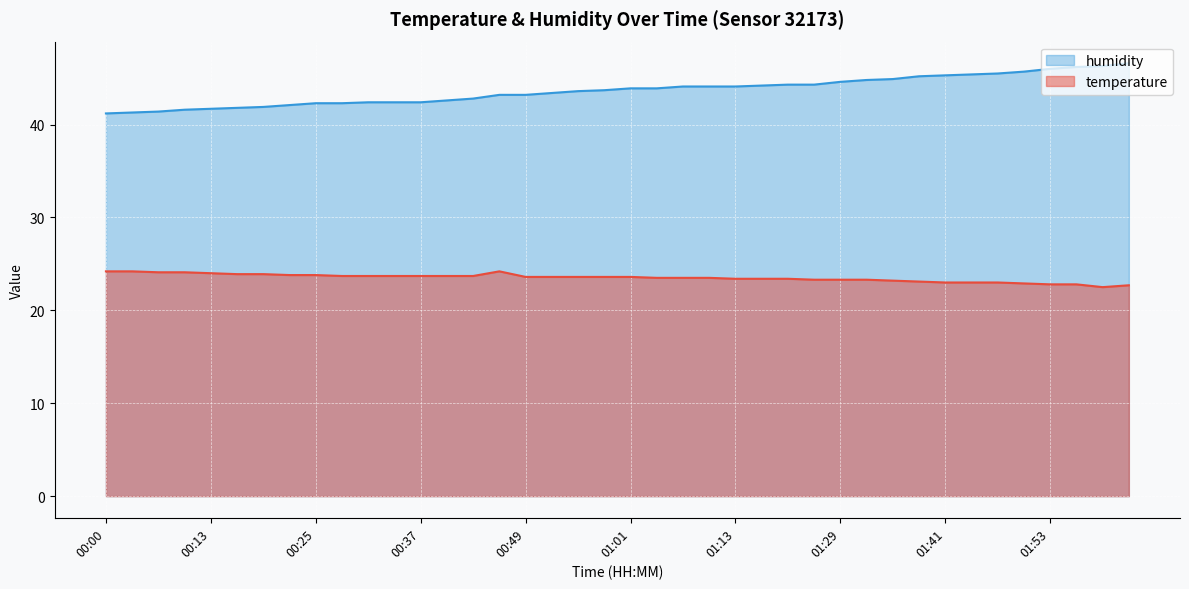

Reading left to right, list all the values displayed in this chart.

temperature: 24.2	24.2	24.1	24.1	24.0	23.9	23.9	23.8	23.8	23.7	23.7	23.7	23.7	23.7	23.7	24.2	23.6	23.6	23.6	23.6	23.6	23.5	23.5	23.5	23.4	23.4	23.4	23.3	23.3	23.3	23.2	23.1	23.0	23.0	23.0	22.9	22.8	22.8	22.5	22.7
humidity: 41.2	41.3	41.4	41.6	41.7	41.8	41.9	42.1	42.3	42.3	42.4	42.4	42.4	42.6	42.8	43.2	43.2	43.4	43.6	43.7	43.9	43.9	44.1	44.1	44.1	44.2	44.3	44.3	44.6	44.8	44.9	45.2	45.3	45.4	45.5	45.7	46.0	46.2	46.3	46.6